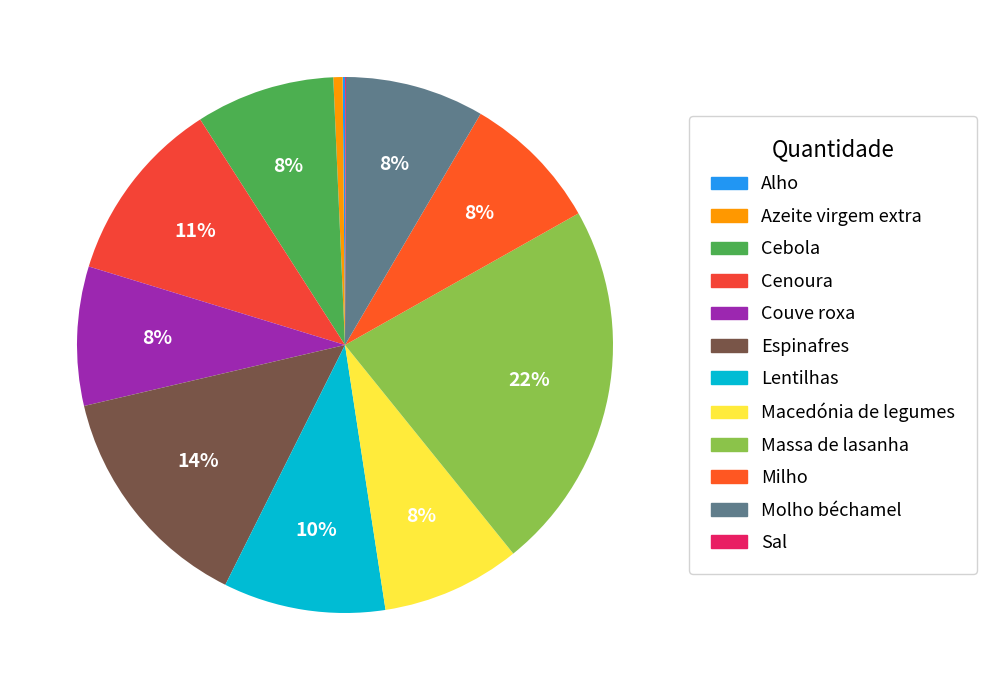

To the nearest percent, what is the average slice percentage?

8%